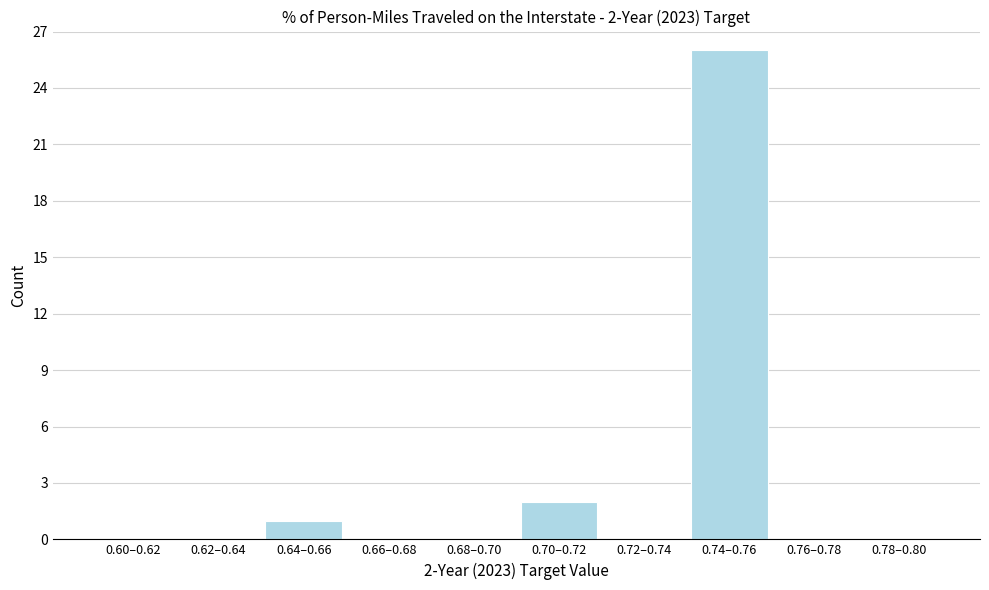

Reading left to right, list all the values displayed in this chart.

0.60–0.62=0	0.62–0.64=0	0.64–0.66=1	0.66–0.68=0	0.68–0.70=0	0.70–0.72=2	0.72–0.74=0	0.74–0.76=26	0.76–0.78=0	0.78–0.80=0